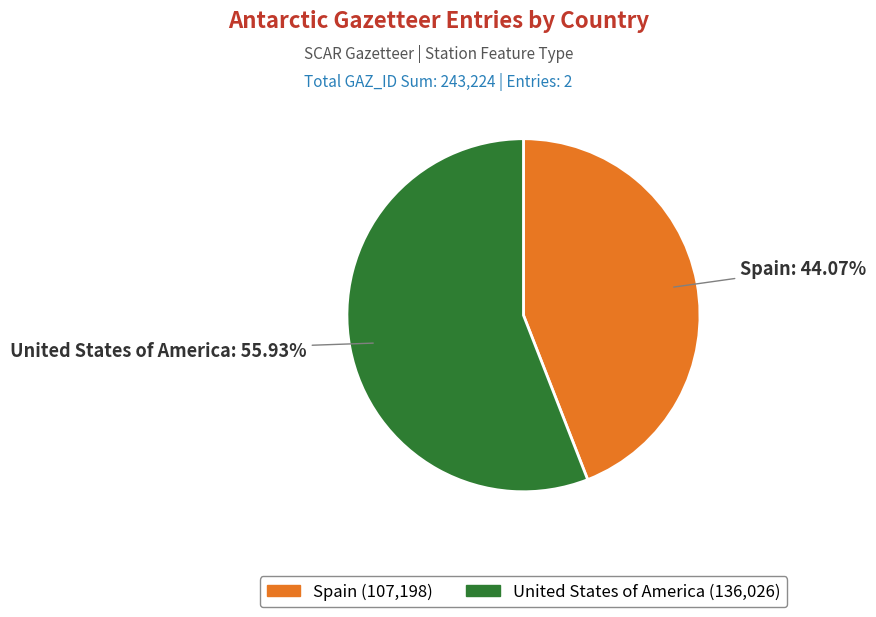

Rank the categories by value from lowest to highest.

Spain, United States of America